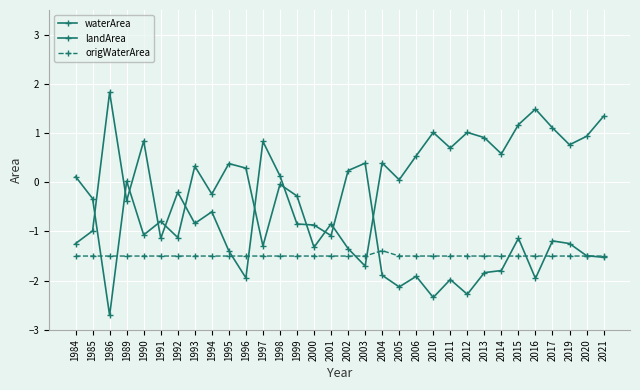

At how many categories does at least one series exceed 0?

25